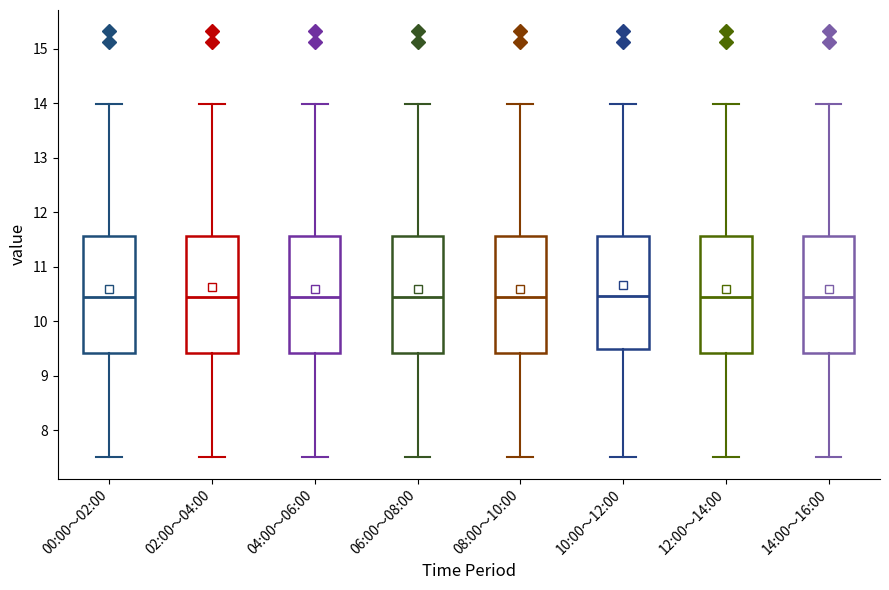

Reading left to right, read every box against the y-axis: the position of its median line, the range the box covers, and the ends of its whiskers. The values are not printed on the chart, so give them approximately, as read against the axis.

00:00～02:00: median 10.4, box 9.4 to 11.6, whiskers 7.5 to 14.0
02:00～04:00: median 10.4, box 9.4 to 11.6, whiskers 7.5 to 14.0
04:00～06:00: median 10.4, box 9.4 to 11.6, whiskers 7.5 to 14.0
06:00～08:00: median 10.4, box 9.4 to 11.6, whiskers 7.5 to 14.0
08:00～10:00: median 10.4, box 9.4 to 11.6, whiskers 7.5 to 14.0
10:00～12:00: median 10.5, box 9.5 to 11.6, whiskers 7.5 to 14.0
12:00～14:00: median 10.4, box 9.4 to 11.6, whiskers 7.5 to 14.0
14:00～16:00: median 10.4, box 9.4 to 11.6, whiskers 7.5 to 14.0